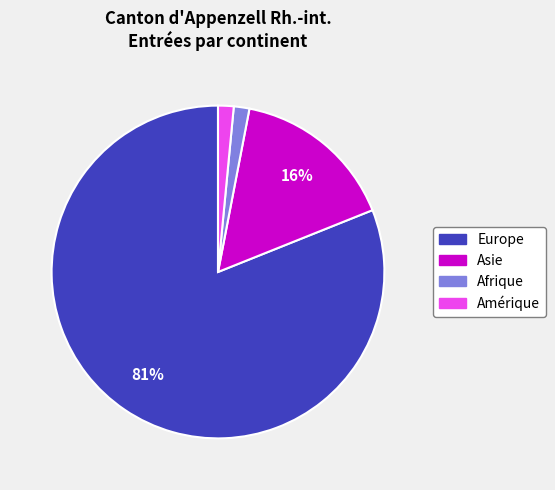

Does Asie represent more than half of the total?

No